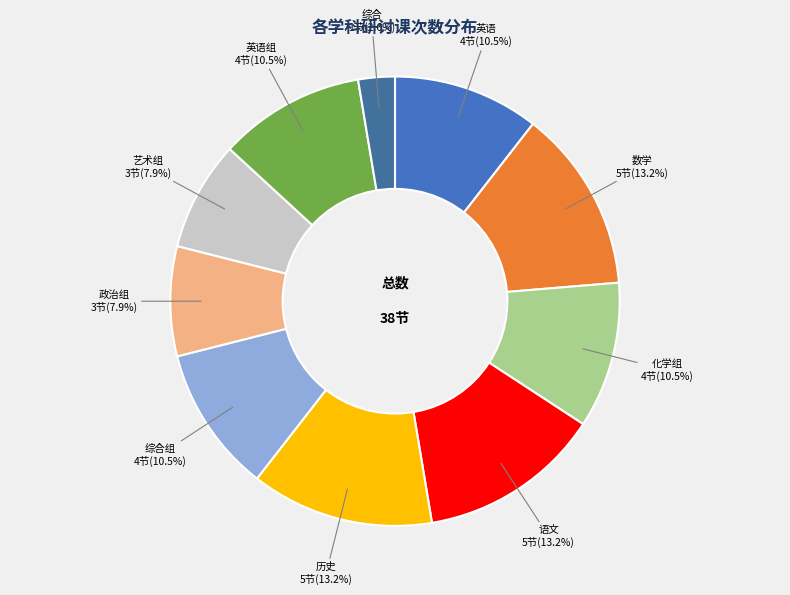

Do 综合组 and 数学 together represent more than half of the pie?

No